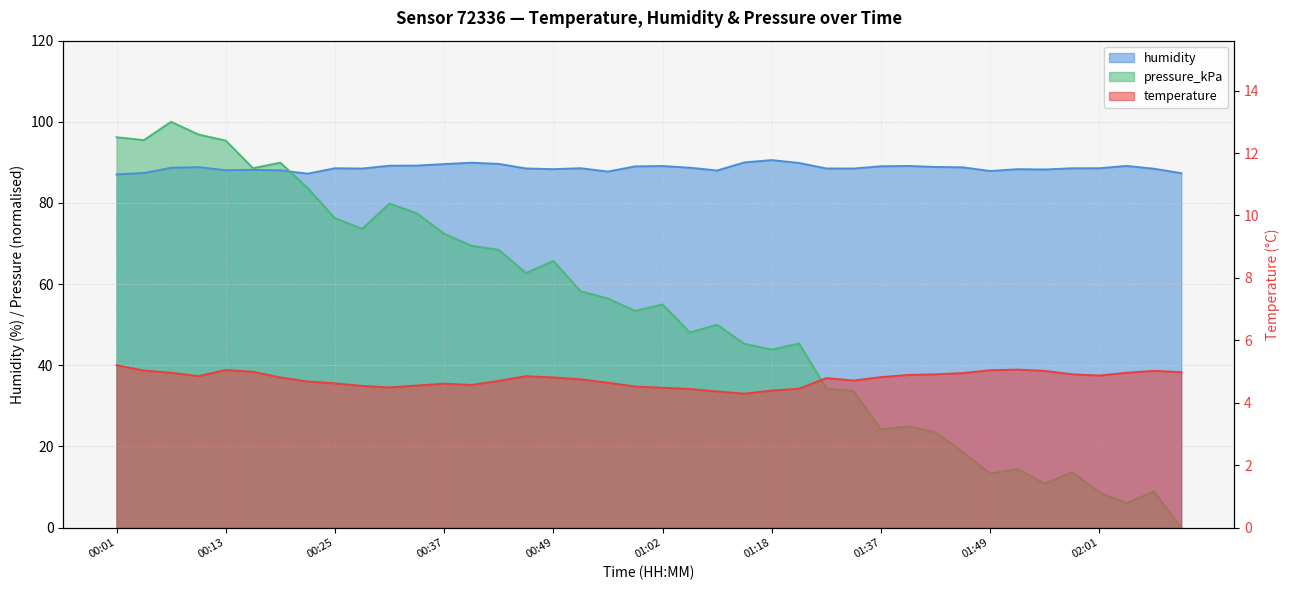

True or false: humidity and temperature cross at least once.

False